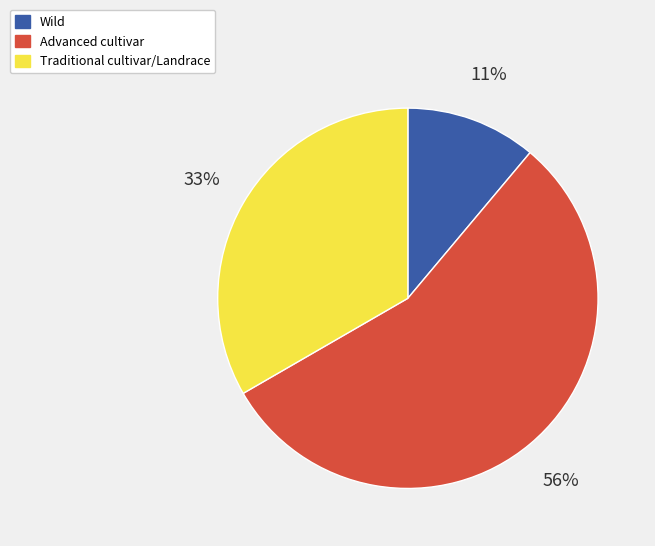

Do Advanced cultivar and Wild together represent more than half of the pie?

Yes